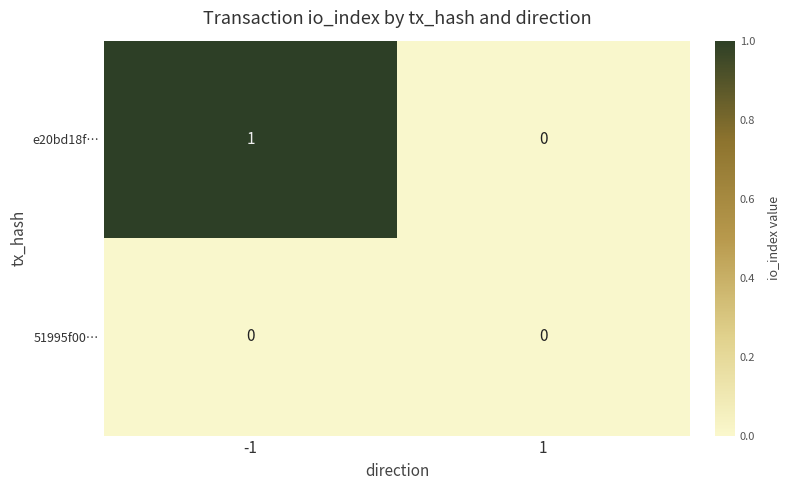

What is the maximum value shown in the chart?

1